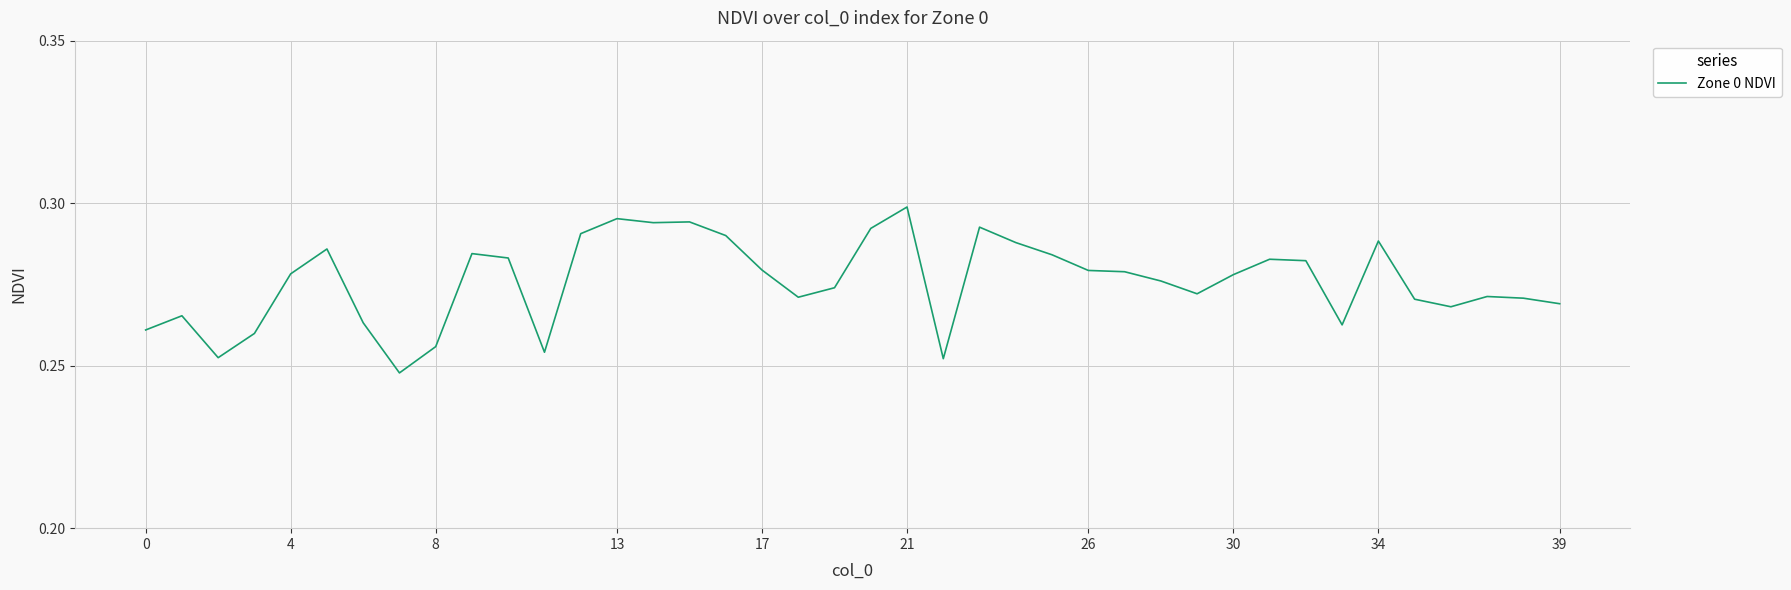

Which label corresponds to the largest value in the chart?

21